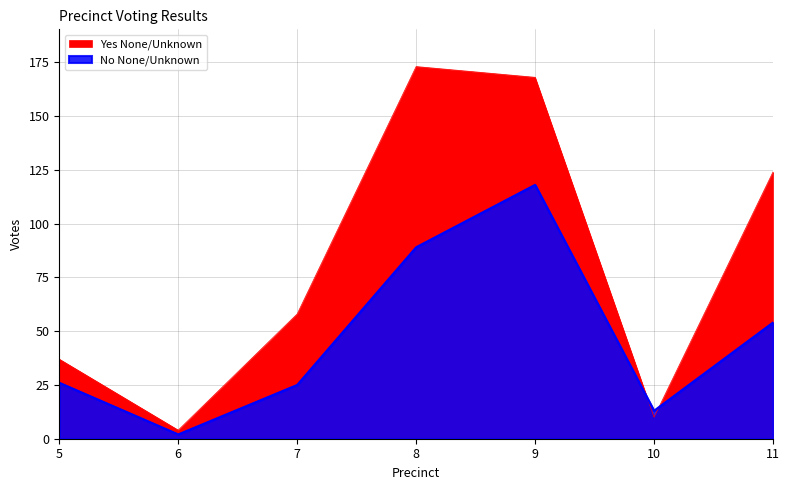

What is the difference between the maximum and minimum values in the No None/Unknown series?

116